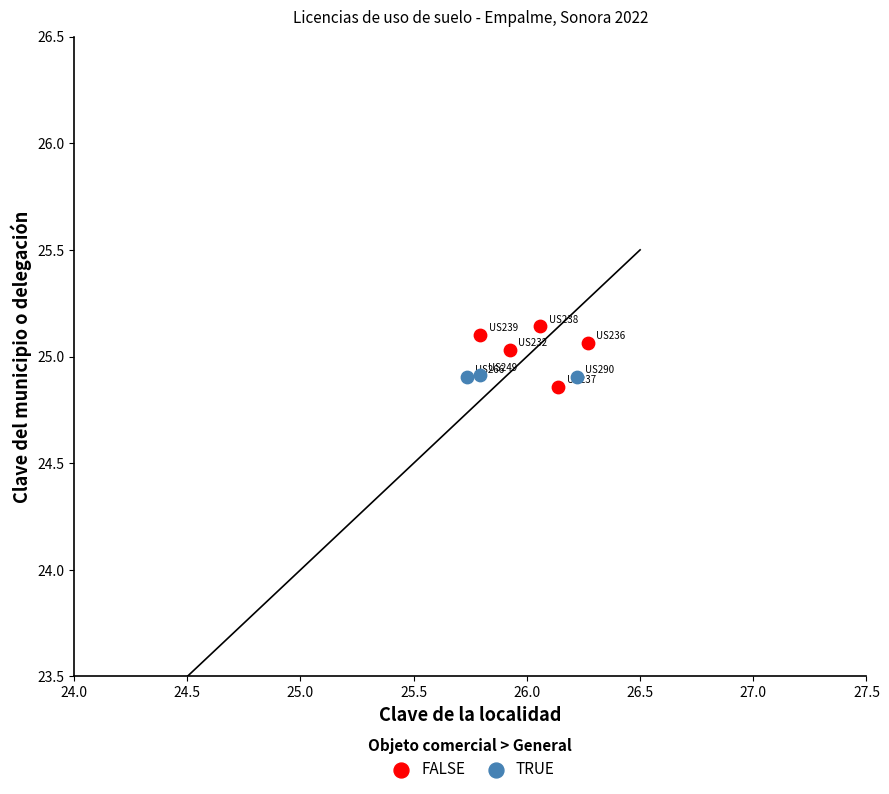

Which series has the widest spread of Y values?

FALSE